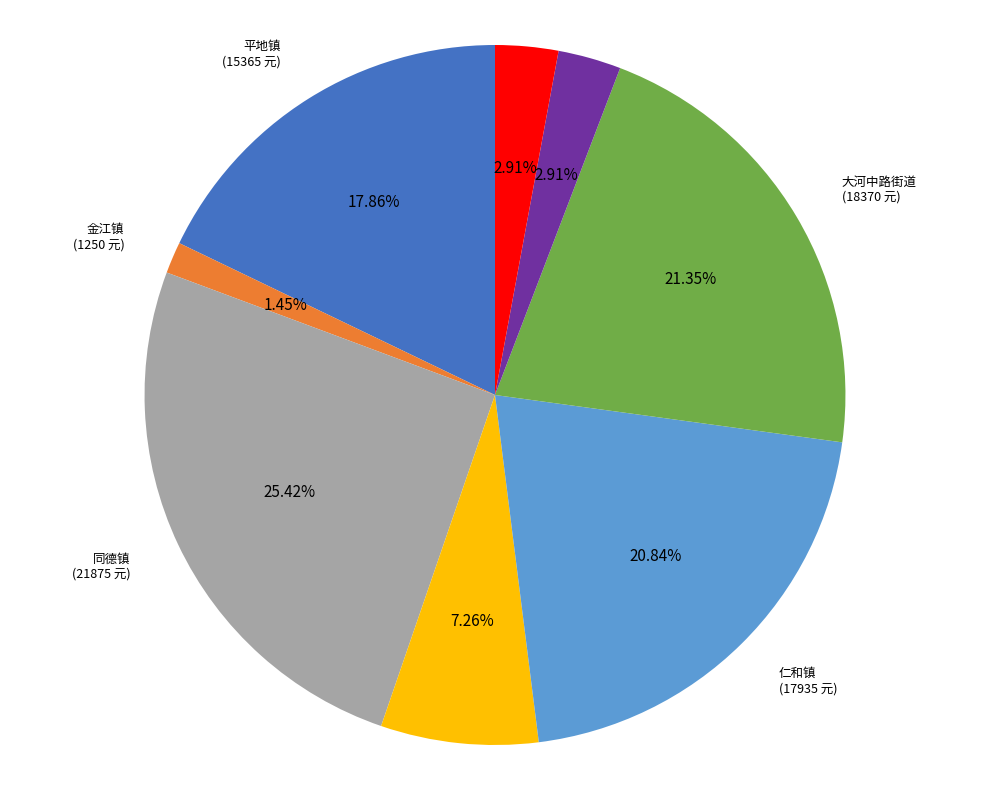

Do 布德镇 and 同德镇 together represent more than half of the pie?

No